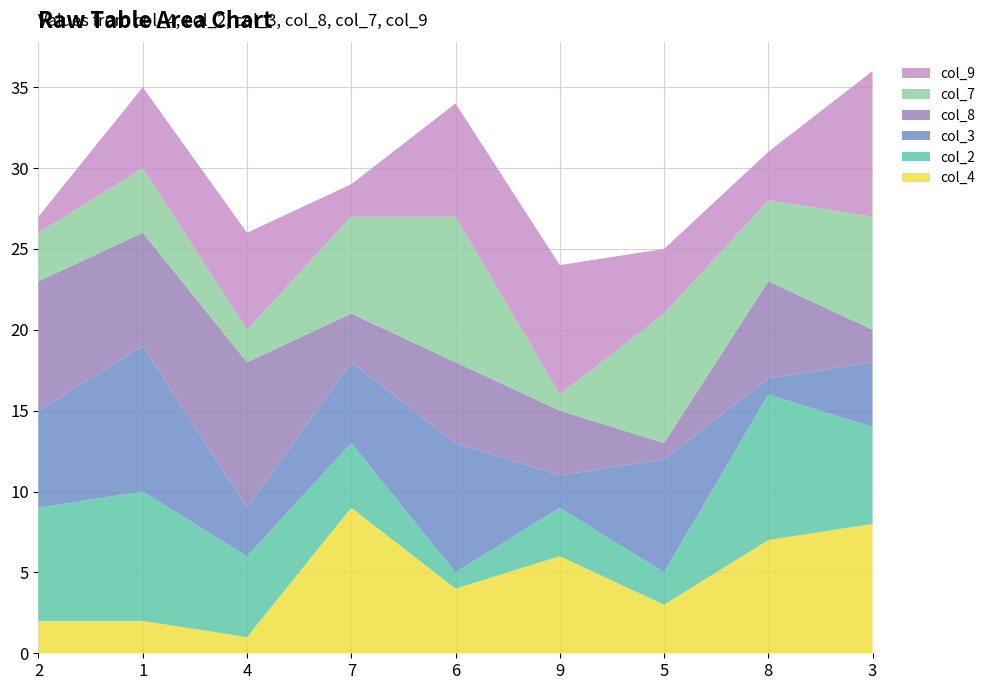

Reading left to right, transcribe all the data shown in this chart.

col_4: 2	2	1	9	4	6	3	7	8
col_2: 7	8	5	4	1	3	2	9	6
col_3: 6	9	3	5	8	2	7	1	4
col_8: 8	7	9	3	5	4	1	6	2
col_7: 3	4	2	6	9	1	8	5	7
col_9: 1	5	6	2	7	8	4	3	9